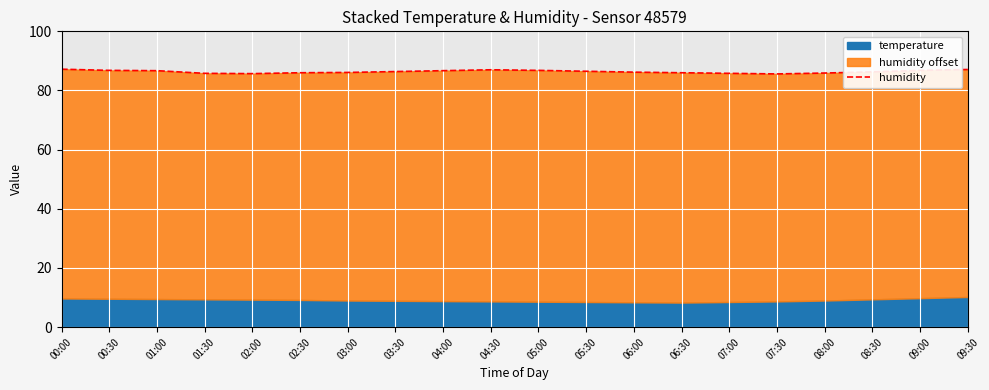

What is the smallest value displayed?

85.6